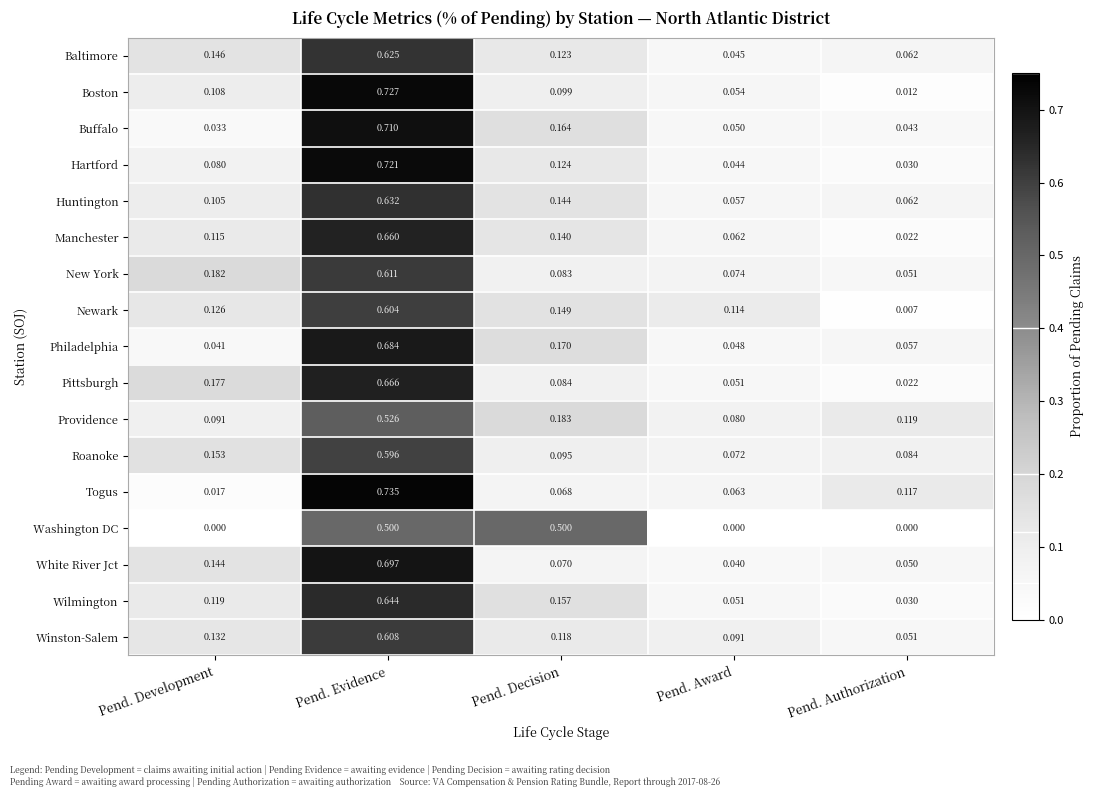

Where is Winston-Salem nearest to the value 0?

Pend. Authorization